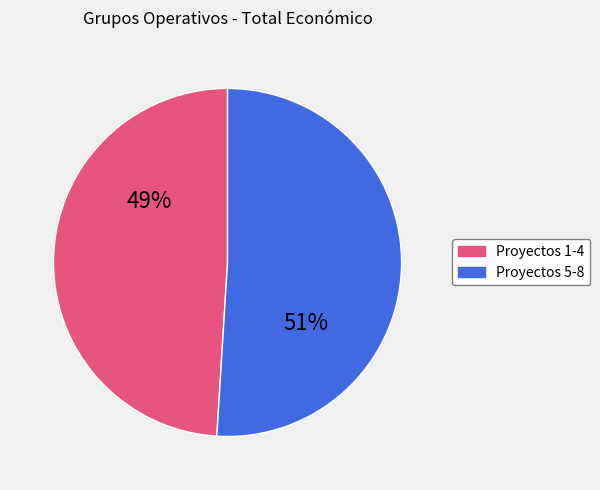

Is there any slice that represents more than half of the pie?

Yes